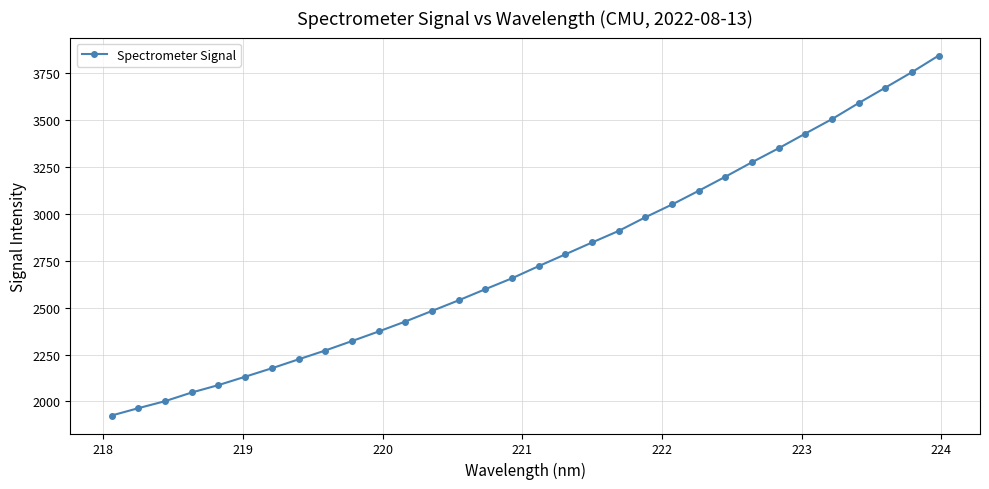

What is the difference between the maximum and minimum values?

1916.0